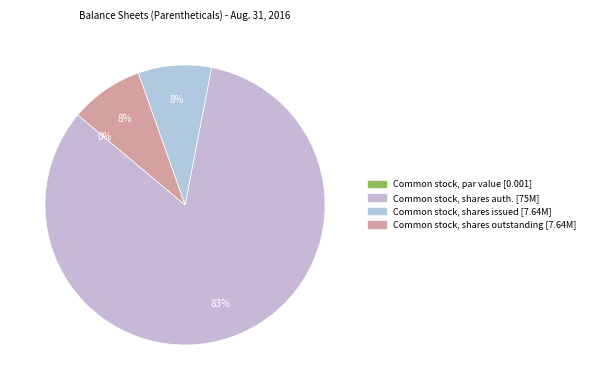

Does Common stock, shares outstanding account for over 50% of the chart?

No